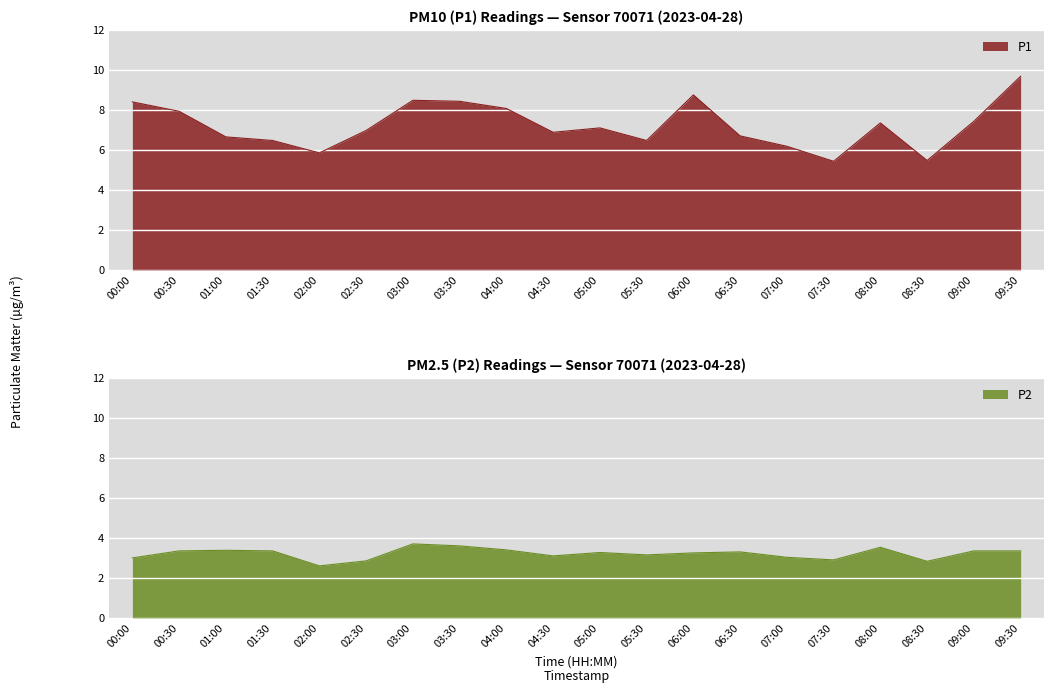

What is the difference between the P1 values at 05:30 and 09:30?

3.2